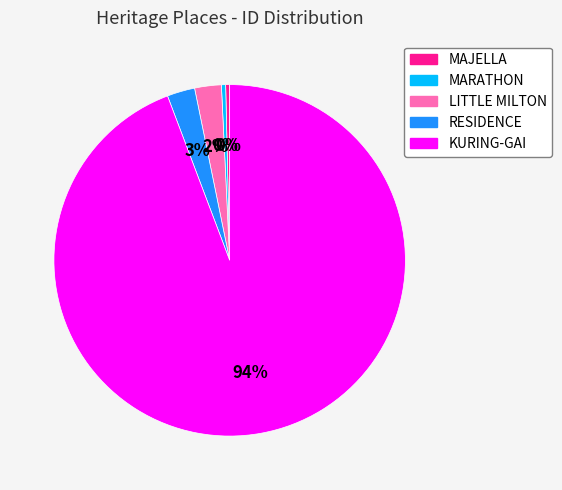

To the nearest percent, what is the combined percentage of LITTLE MILTON and RESIDENCE?

5%